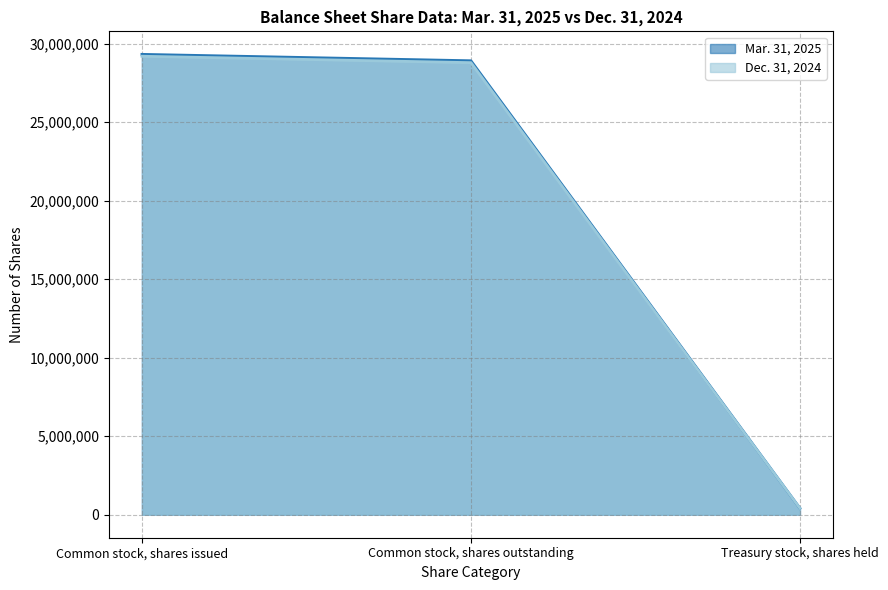

How many categories are shown in the chart?

3